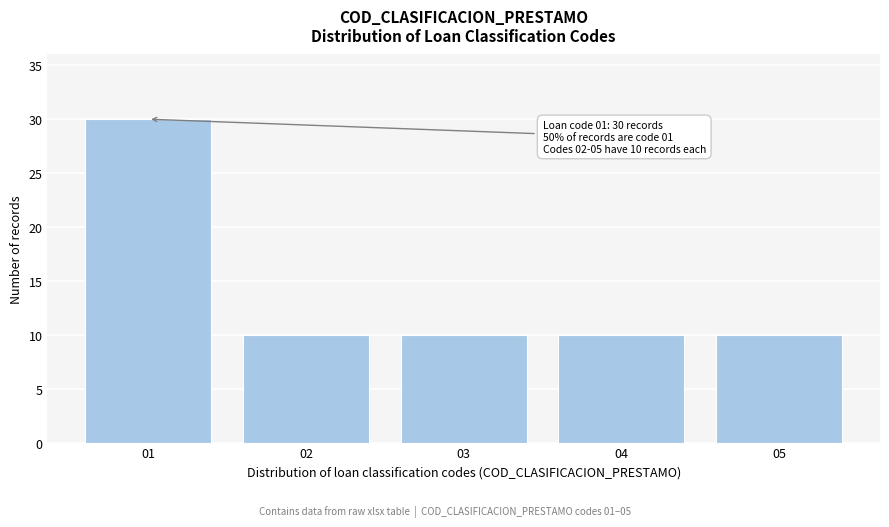

Reading left to right, extract all data points from this chart.

30	10	10	10	10